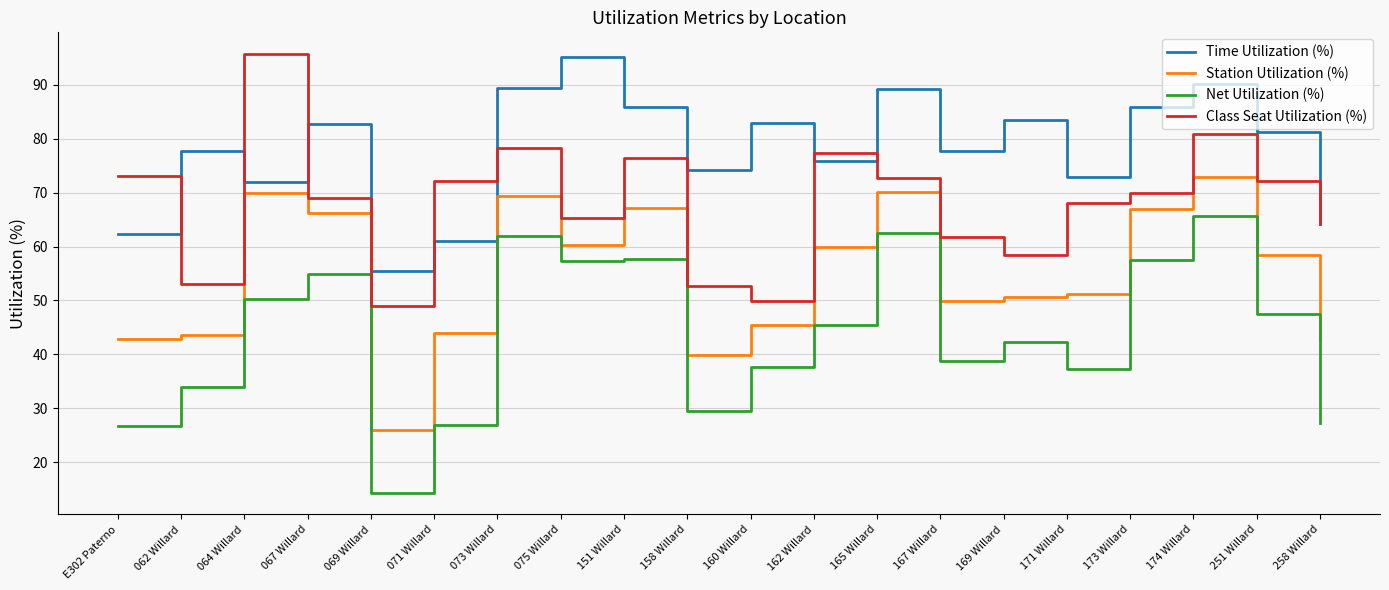

What are all the series names shown in the legend?

Time Utilization (%), Station Utilization (%), Net Utilization (%), Class Seat Utilization (%)